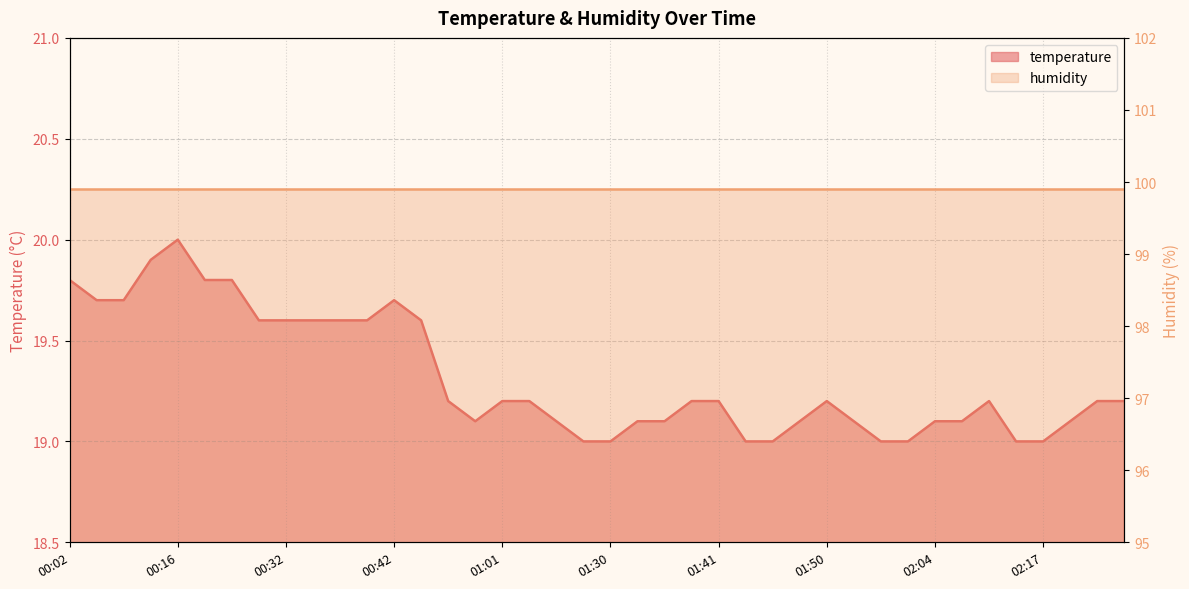

Rank the categories by value from highest to lowest.

00:16, 00:10, 00:02, 00:19, 00:21, 00:05, 00:07, 00:42, 00:26, 00:32, 00:34, 00:37, 00:39, 00:45, 00:56, 01:01, 01:03, 01:38, 01:41, 01:50, 02:12, 02:22, 02:25, 00:58, 01:22, 01:33, 01:36, 01:48, 01:53, 02:04, 02:09, 02:20, 01:28, 01:30, 01:43, 01:46, 01:59, 02:02, 02:14, 02:17